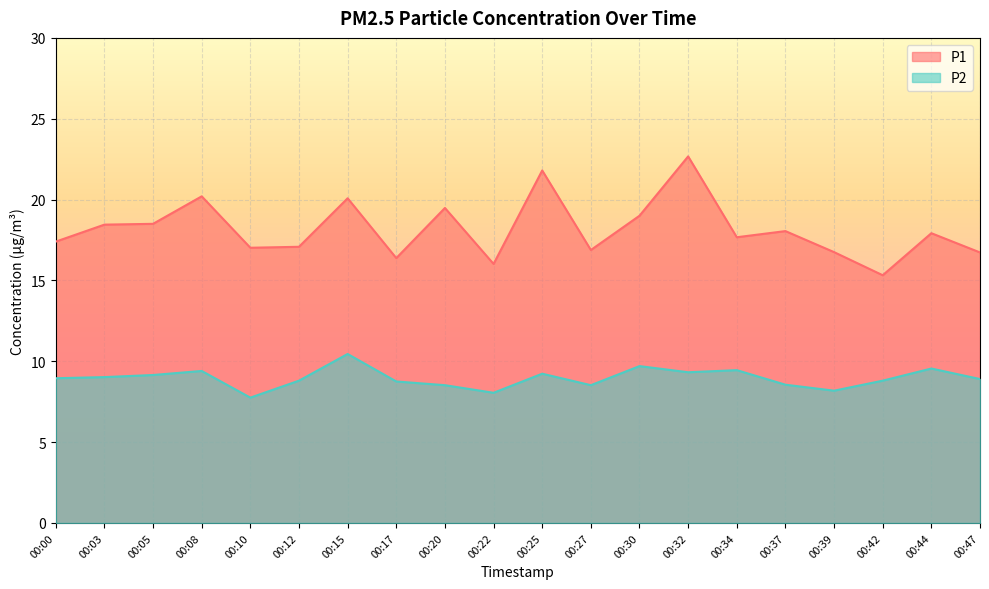

List the labels in order of P1 value, largest first.

00:32, 00:25, 00:08, 00:15, 00:20, 00:30, 00:05, 00:03, 00:37, 00:44, 00:34, 00:00, 00:12, 00:10, 00:27, 00:39, 00:47, 00:17, 00:22, 00:42